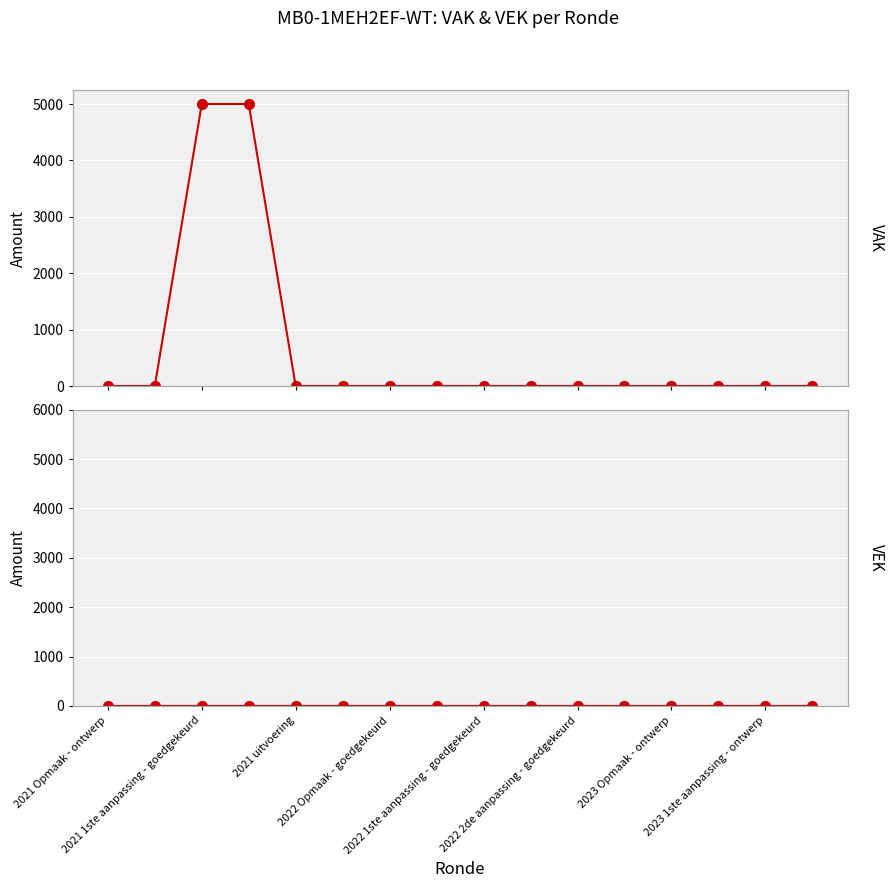

True or false: VEK has more than 1 interior local peaks.

False